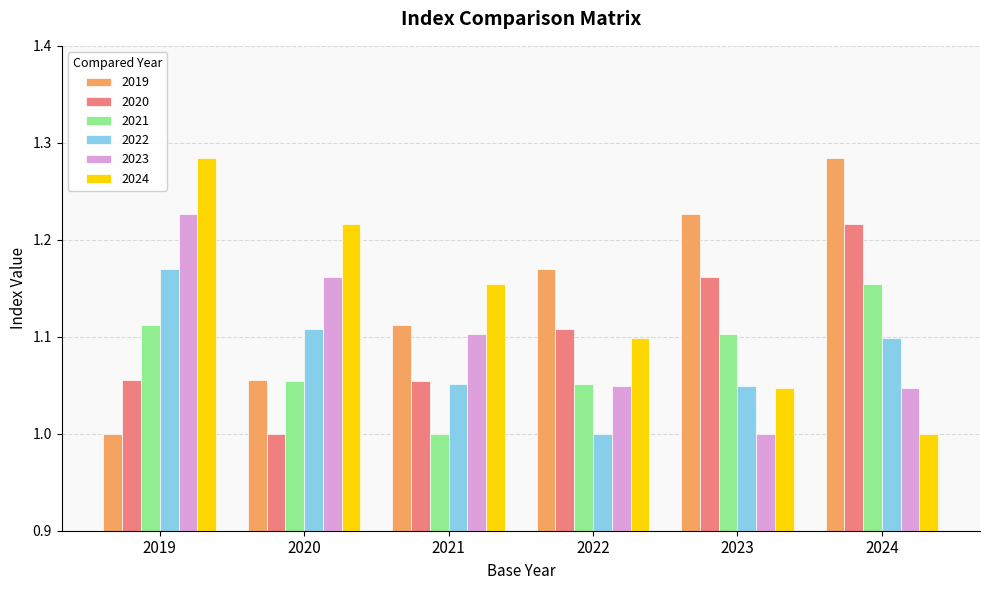

What is the sum of all 2022 values?

6.5